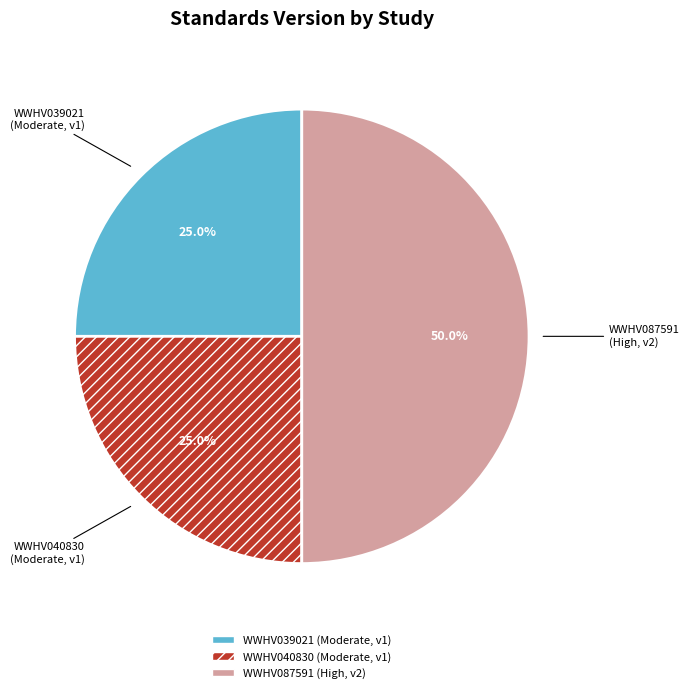

How many slices are in this pie chart?

3